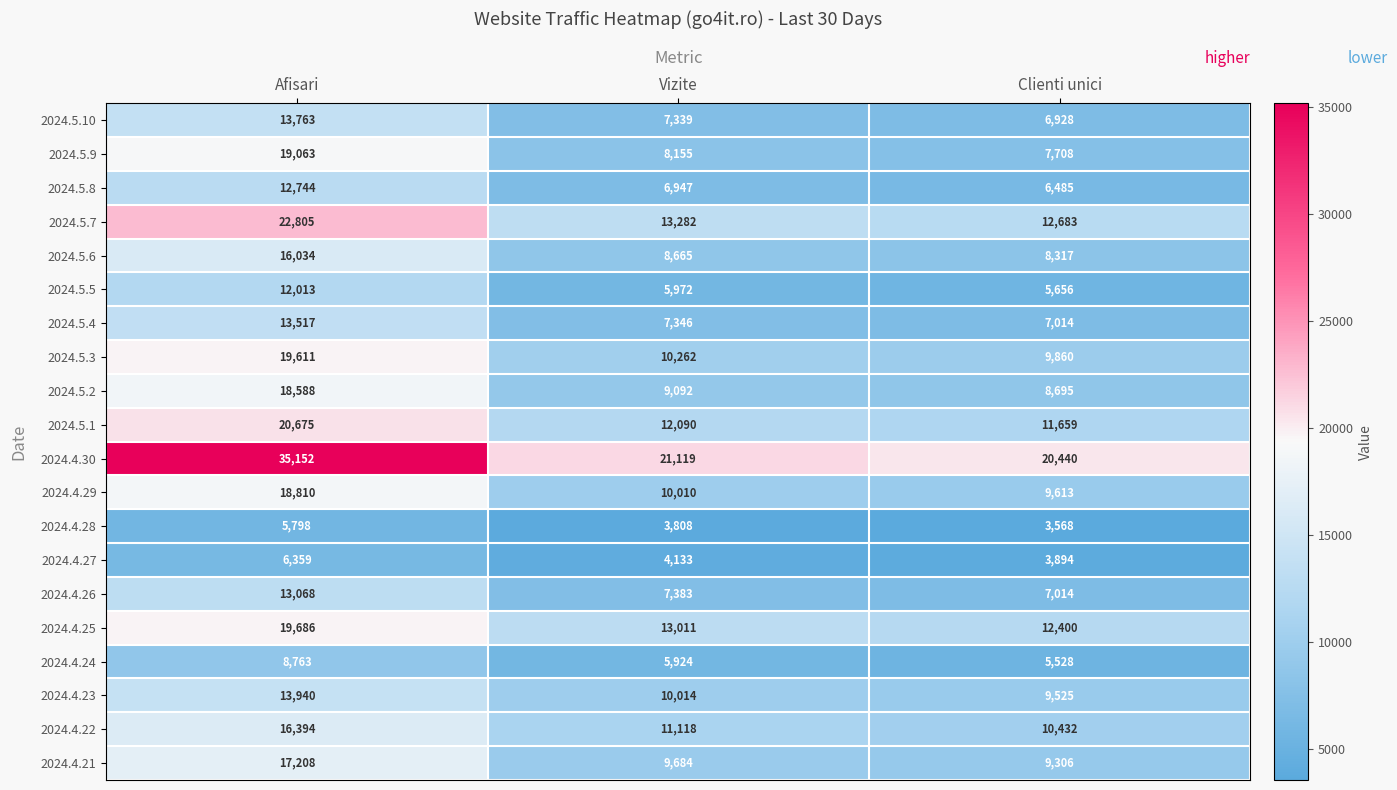

What is the average value of the 2024.5.4 series?

9292